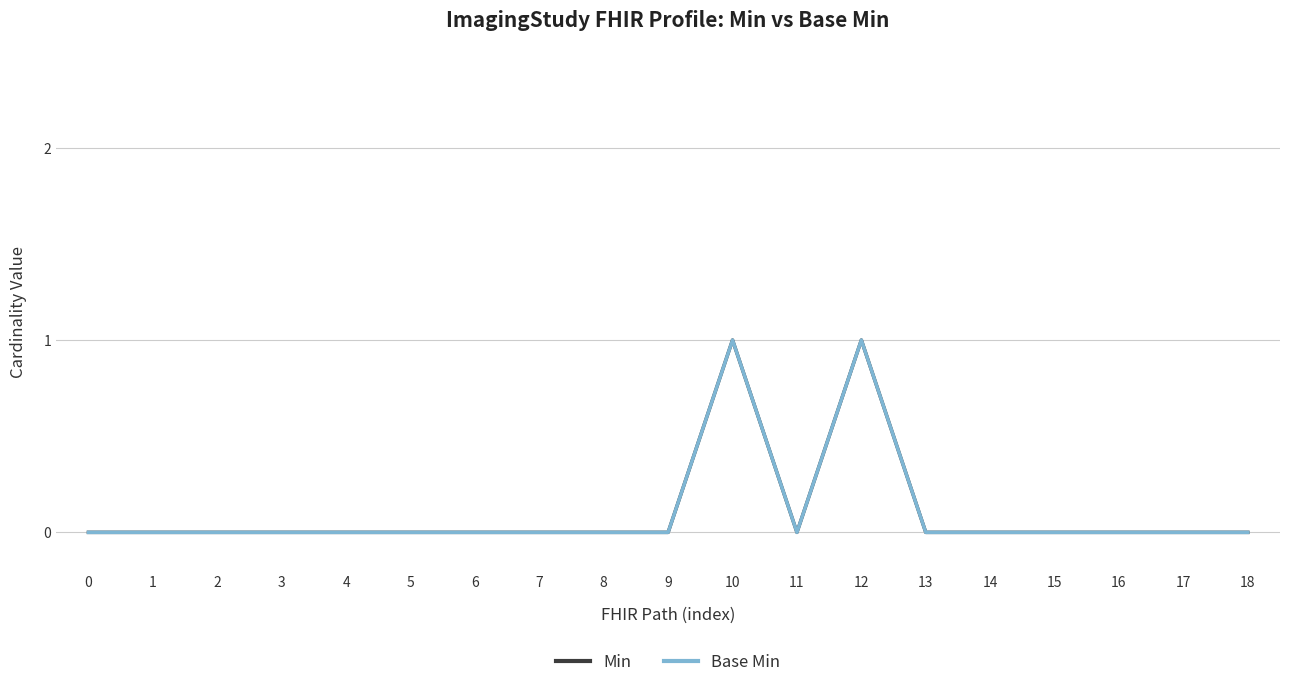

Which has a higher value, 6 or 1?

6